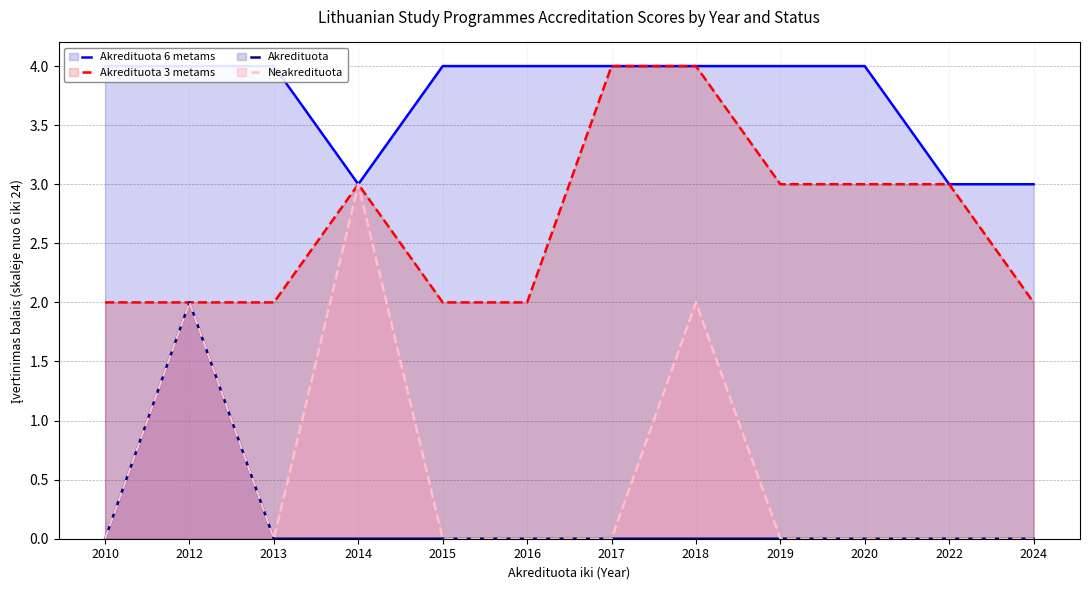

What is the approximate value of Akredituota 6 metams (line) at 2017?

4